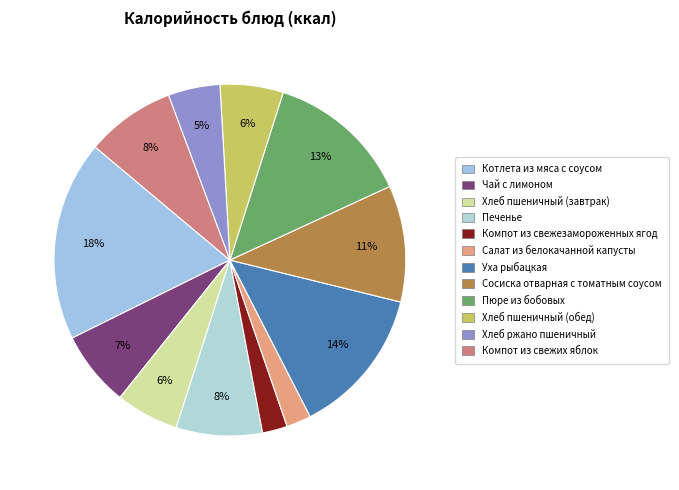

What percentage is the Хлеб пшеничный (завтрак) slice, to the nearest percent?

6%